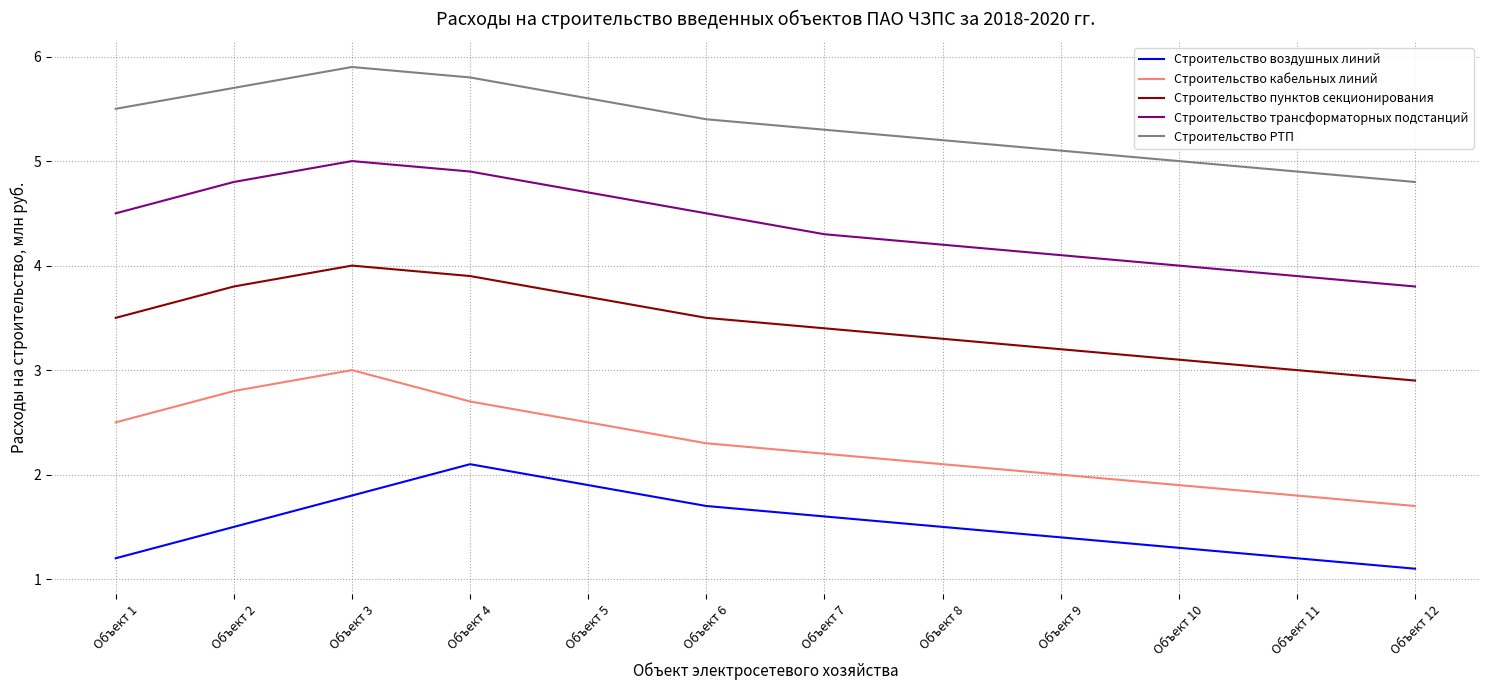

What is the average value of the Строительство трансформаторных подстанций series?

4.4